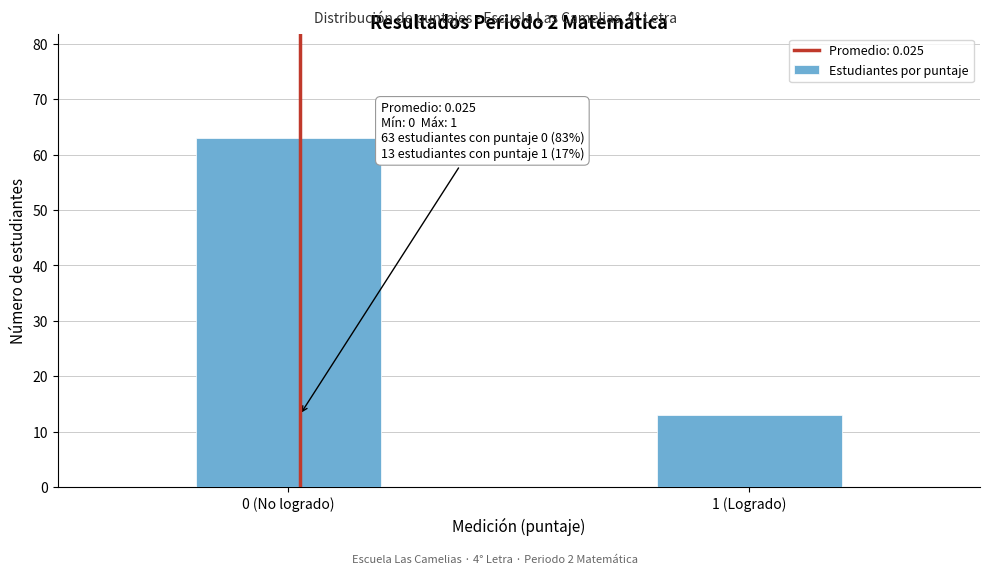

Reading left to right, what are all the values shown in this chart?

0 (No logrado)=63	1 (Logrado)=13